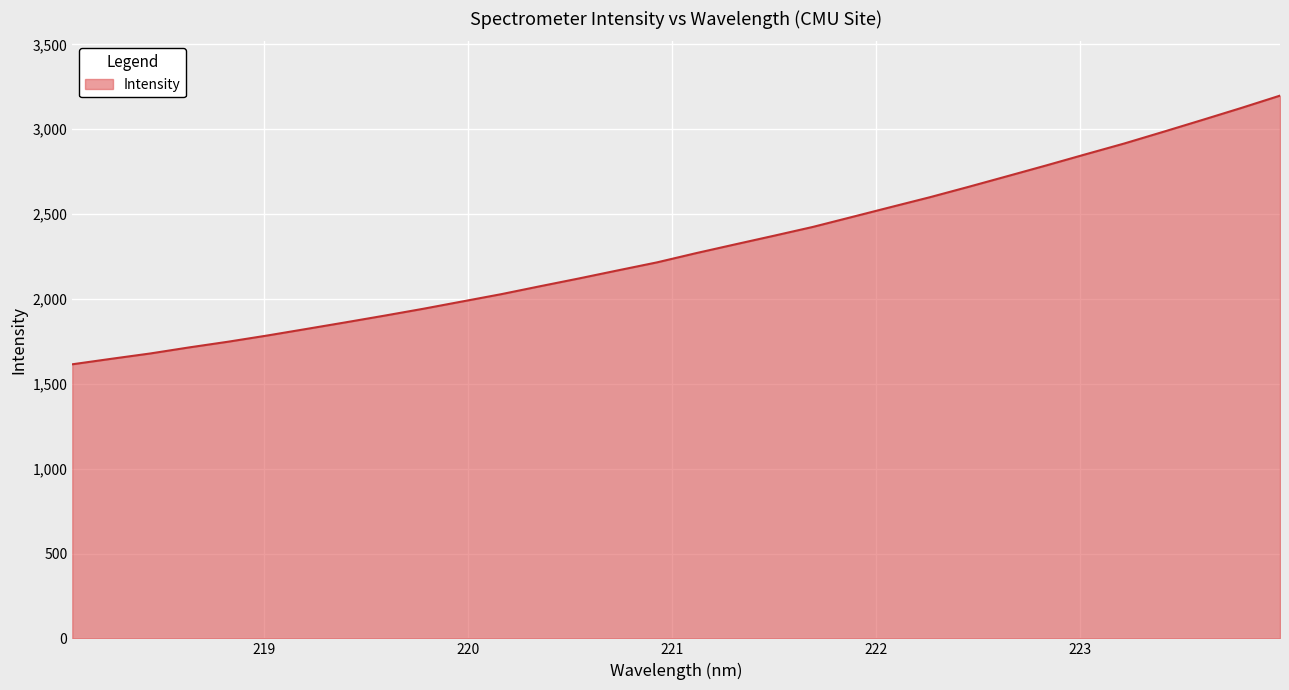

What is the difference between the second highest and second lowest values?

1477.9